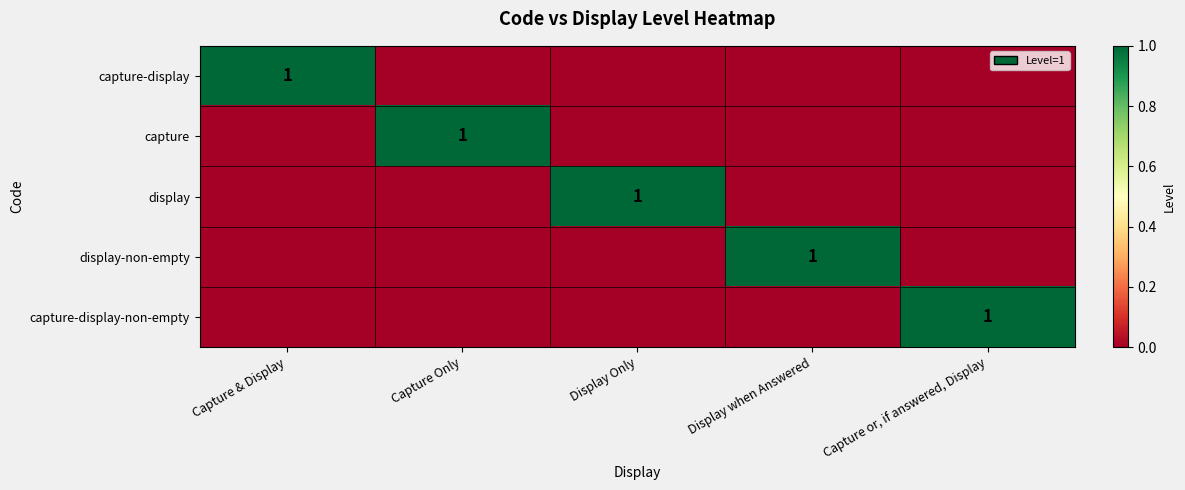

At which label does display reach its peak?

Display Only